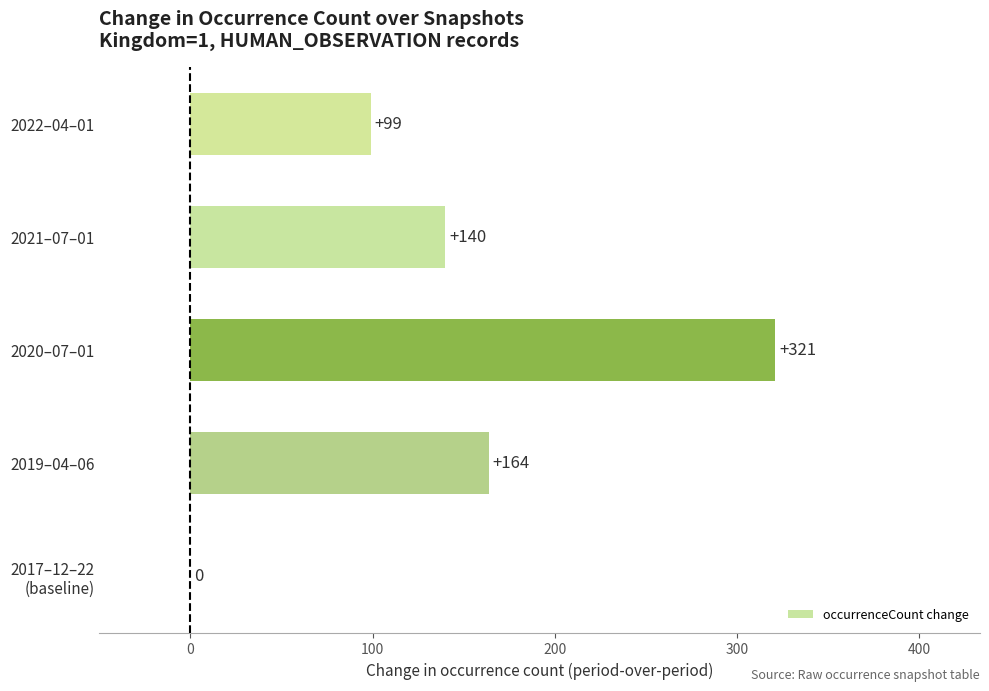

Which category has the highest value across all series?

2020–07–01